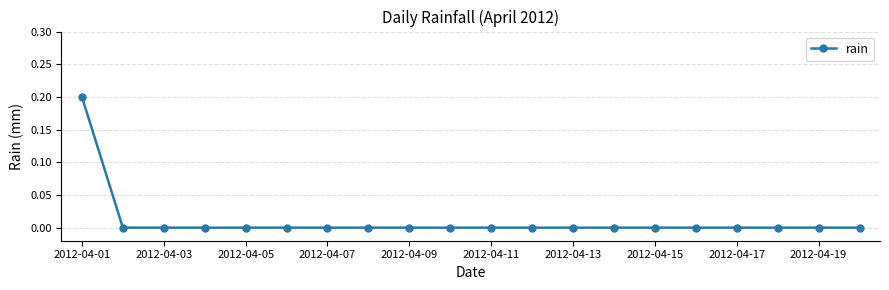

What is the sum of all values?

0.2